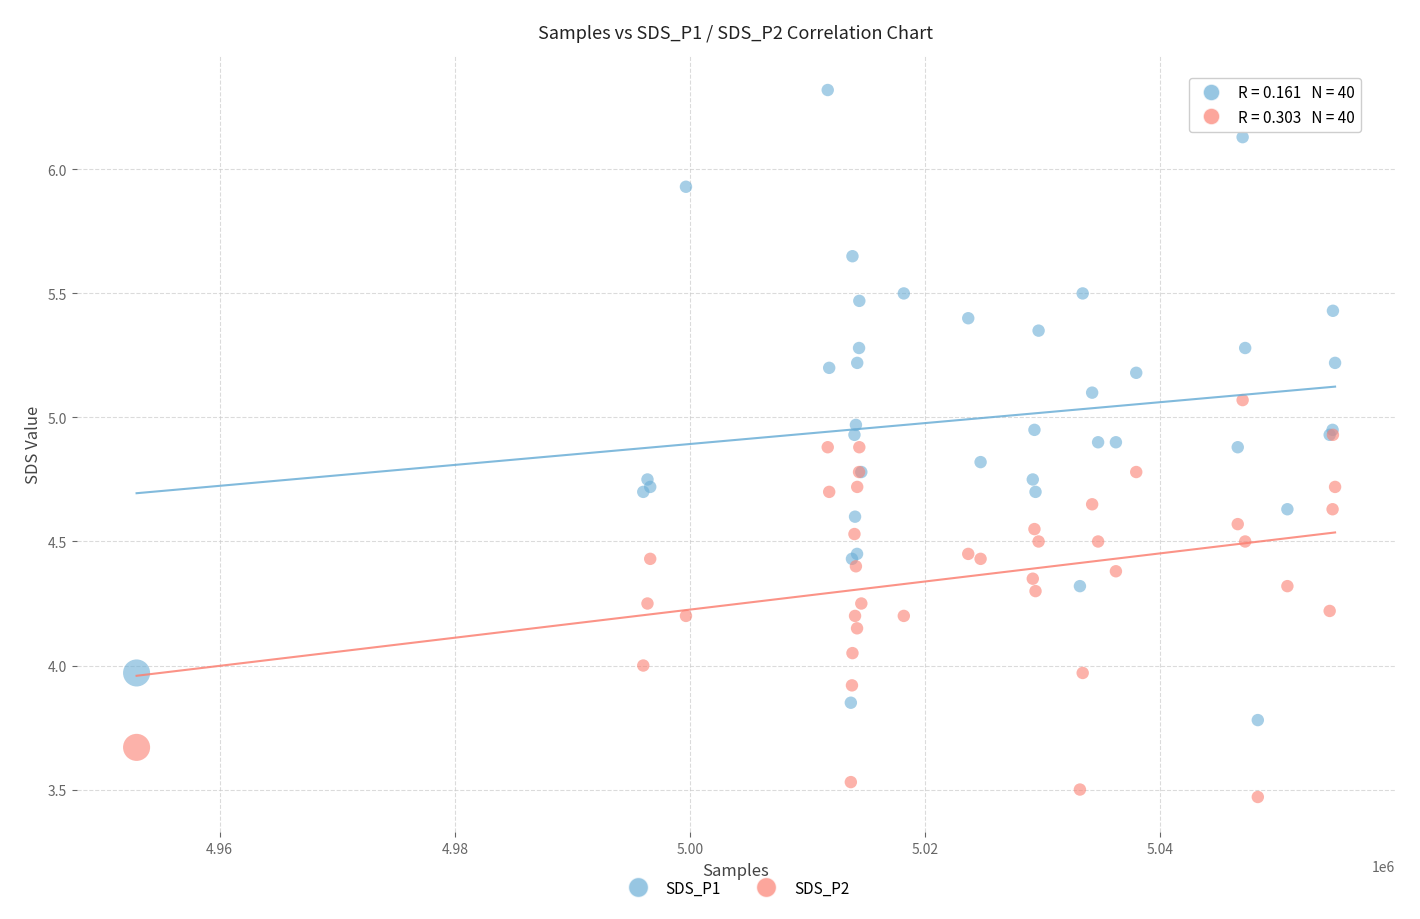

What are all the series names shown in the legend?

SDS_P1, SDS_P2